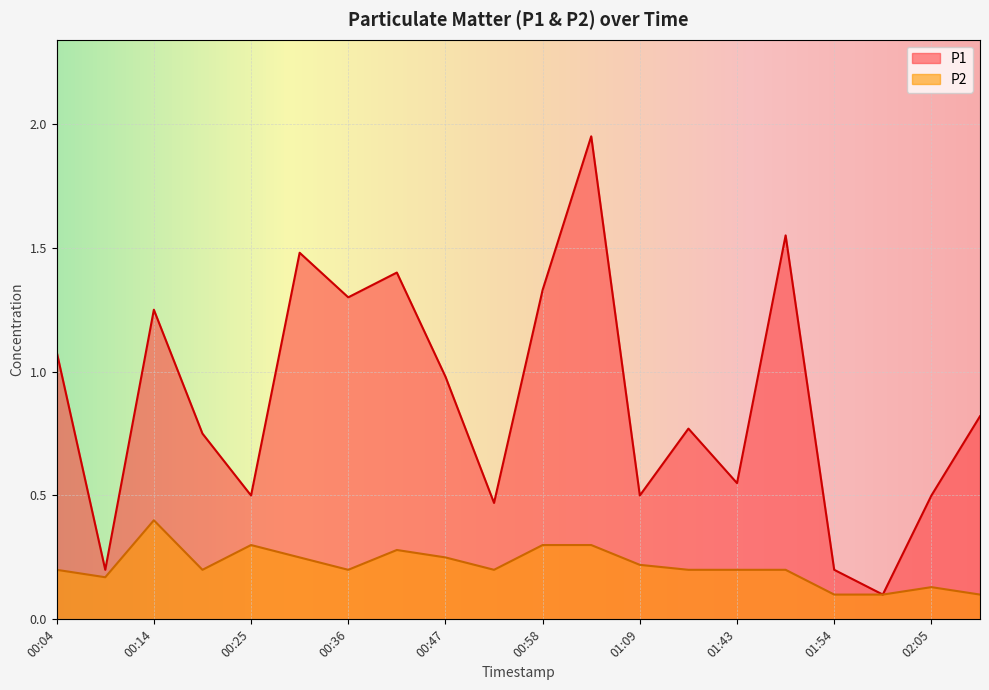

Reading left to right, transcribe all the data shown in this chart.

P1: 1.1	0.2	1.2	0.8	0.5	1.5	1.3	1.4	1.0	0.5	1.3	1.9	0.5	0.8	0.6	1.6	0.2	0.1	0.5	0.8
P2: 0.2	0.2	0.4	0.2	0.3	0.2	0.2	0.3	0.2	0.2	0.3	0.3	0.2	0.2	0.2	0.2	0.1	0.1	0.1	0.1